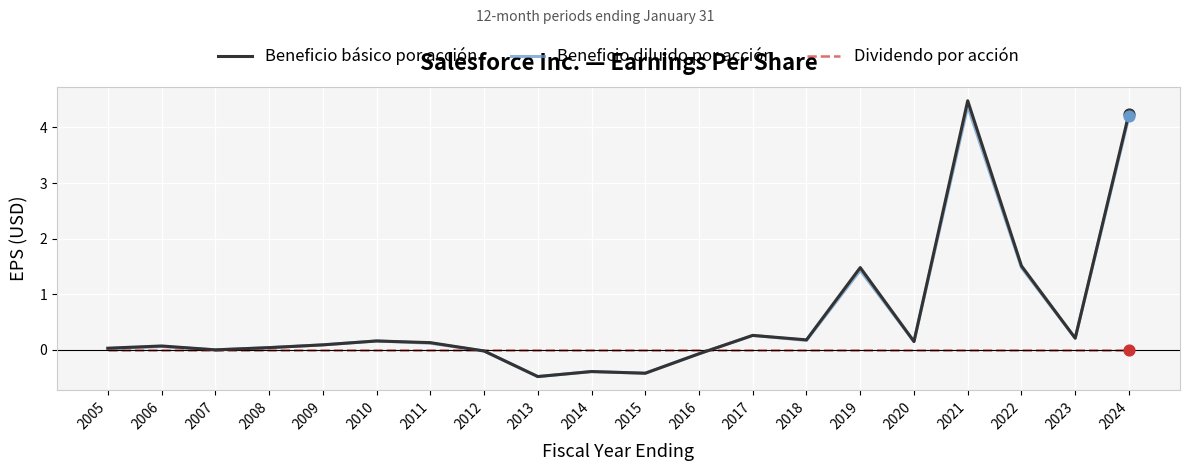

What is the total value across all series at 2005?

0.1